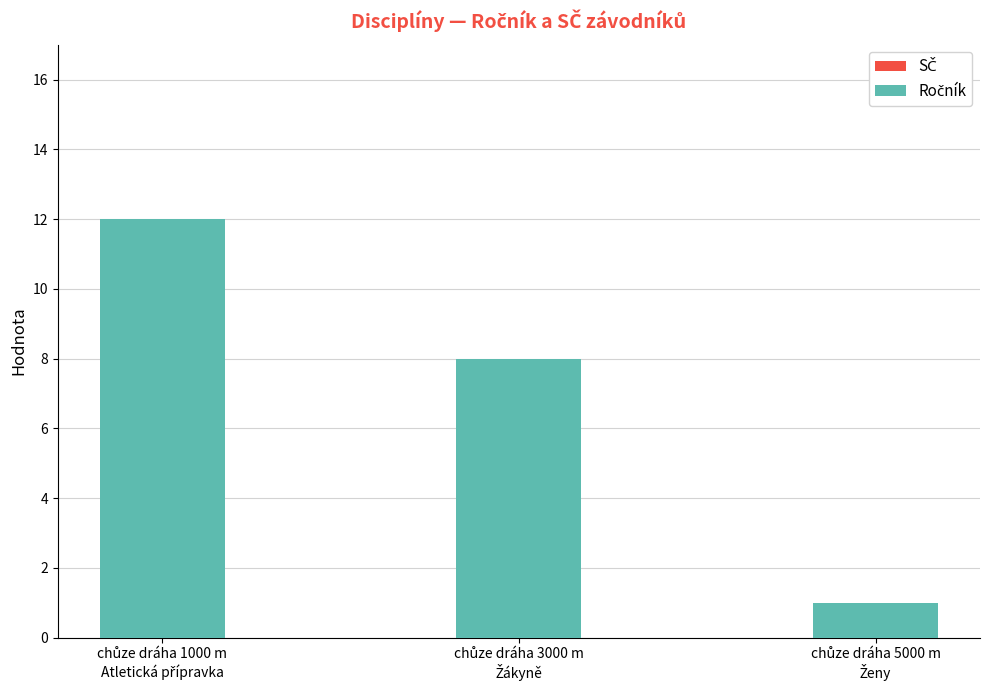

What is the value of the 3rd bar from the left?

1